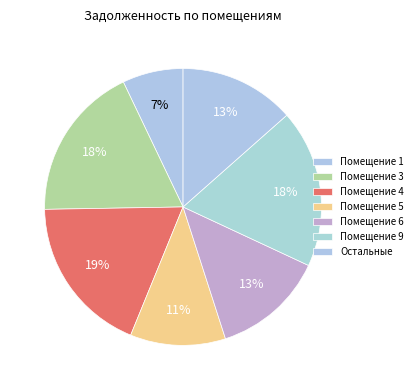

How many slices are in this pie chart?

7